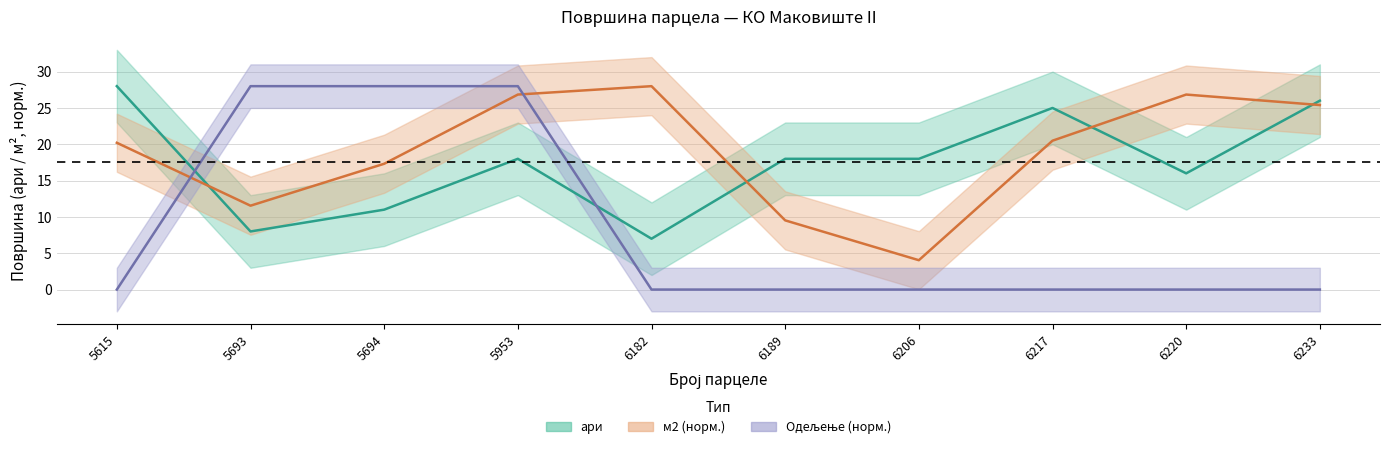

What is the total value across all series at 6220?

42.8